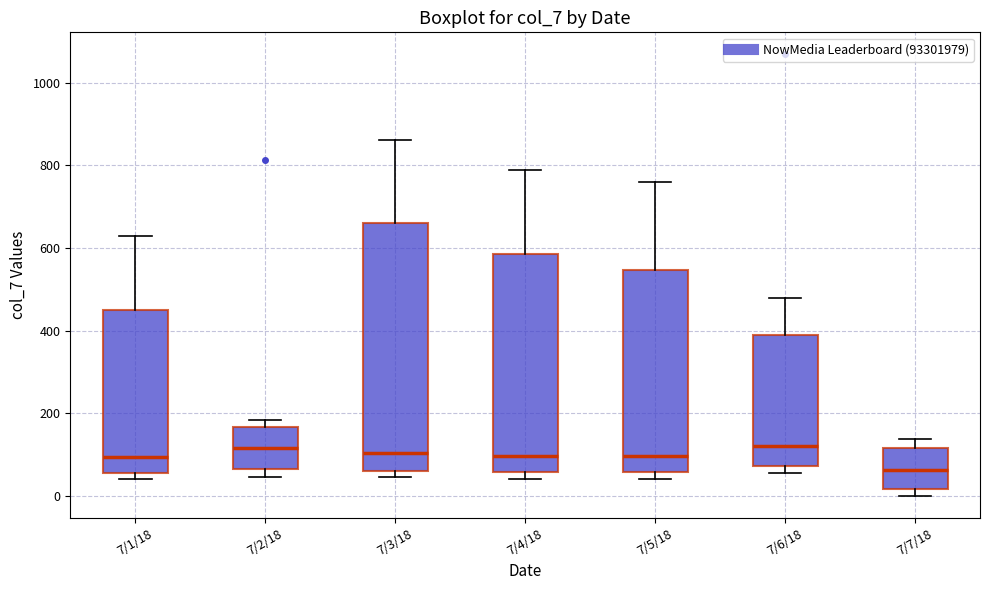

Where is the upper edge of the box for 7/6/18 on the y-axis? The values are not printed on the chart, so give them approximately, as read against the axis.

380